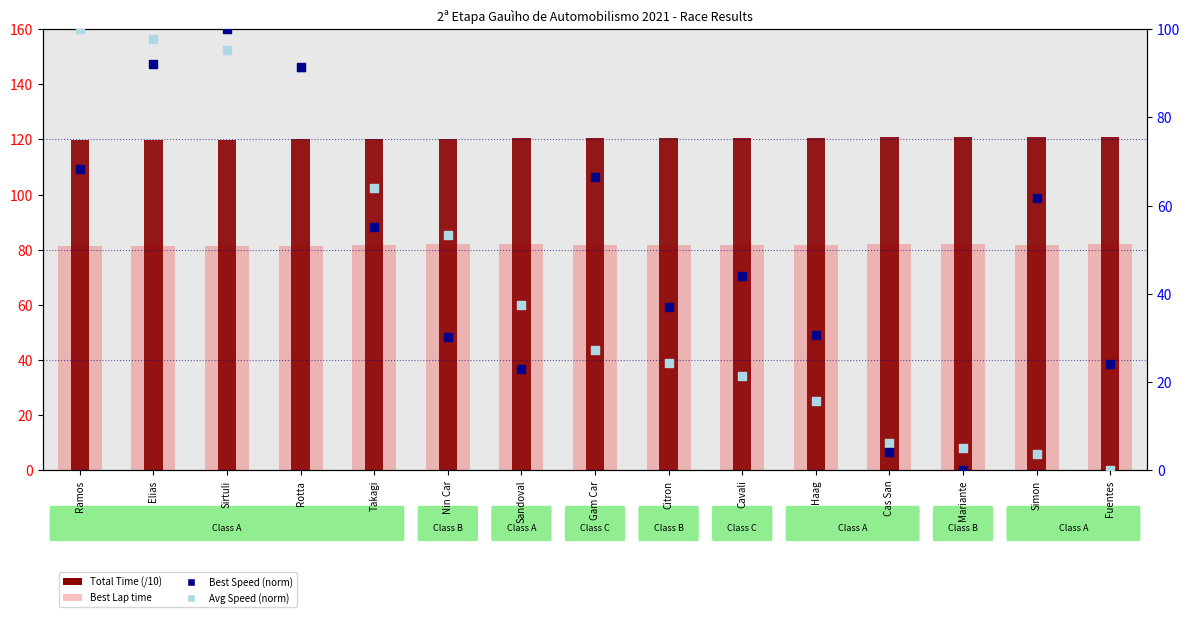

At how many categories does at least one series exceed 90?

15